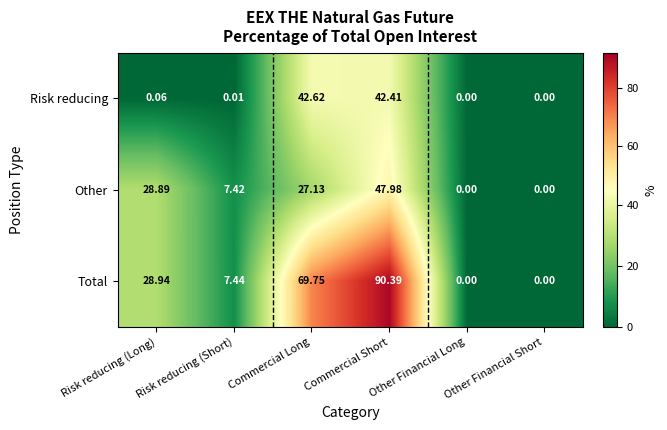

At Risk reducing (Short), list the series in order from largest to smallest.

Total, Other, Risk reducing